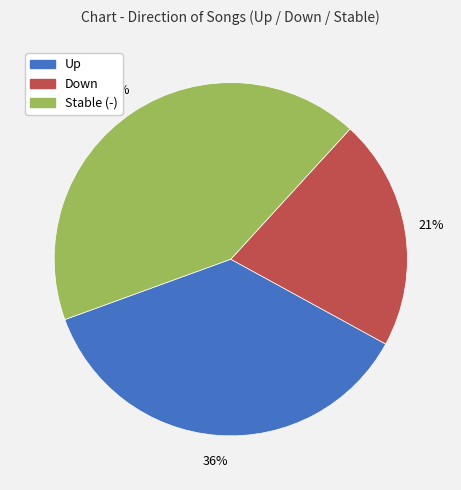

What is the largest slice in the pie chart?

Stable (-)